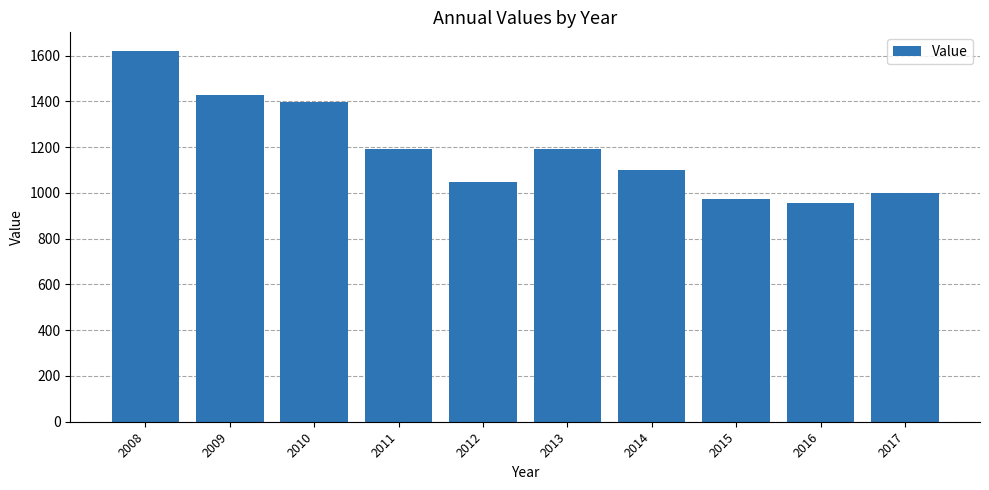

Which category has the highest value across all series?

2008